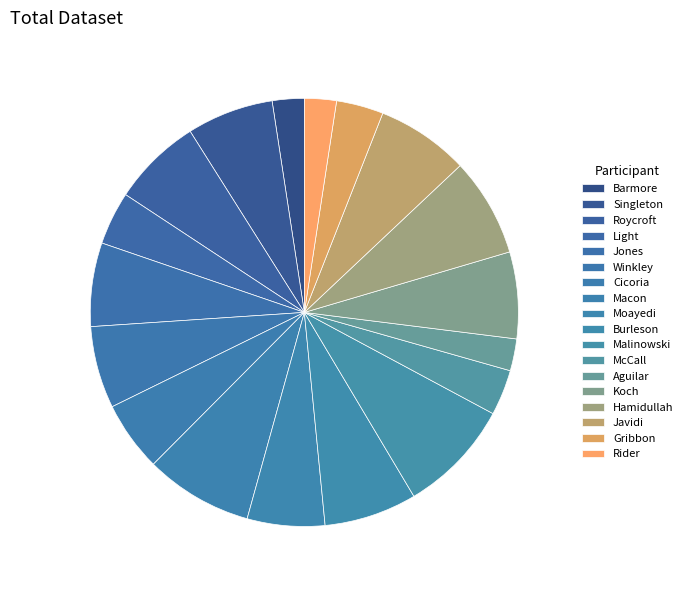

To the nearest percent, what percentage of the pie is McCall?

3%